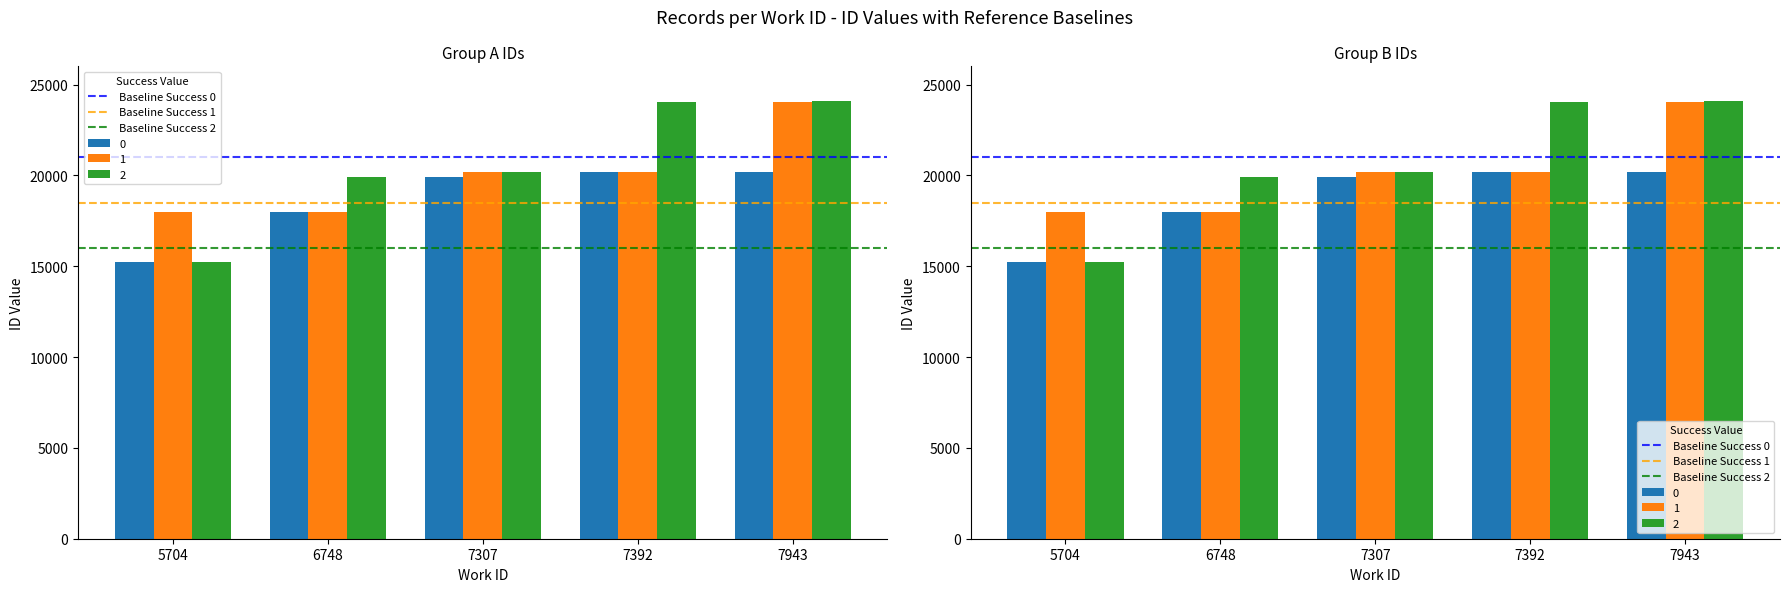

Which series has the widest spread of values?

Baseline Success 0